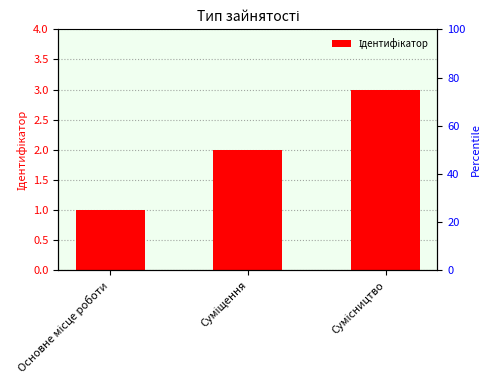

Which has a higher value, Суміщення or Основне місце роботи?

Суміщення